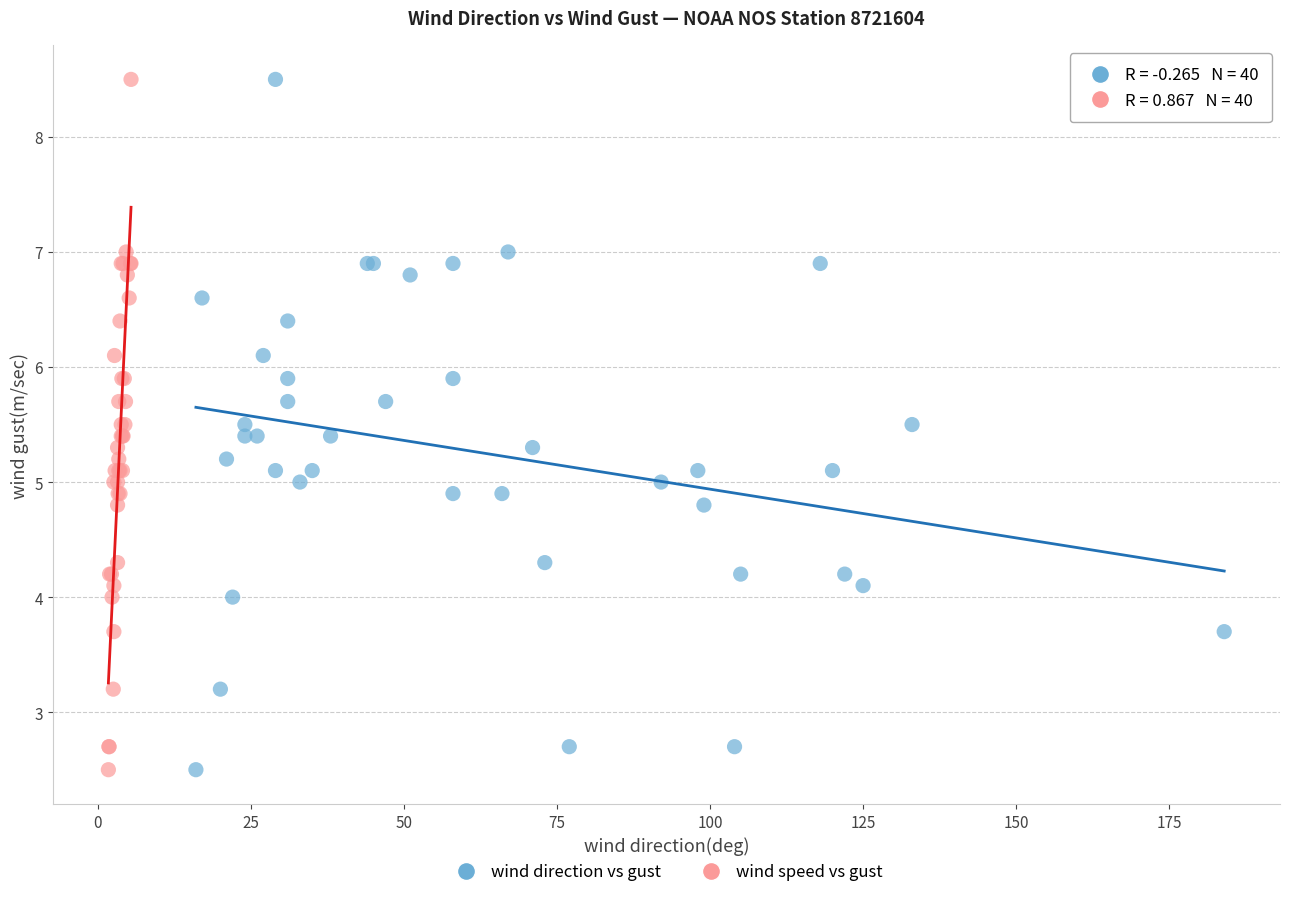

What are all the series names shown in the legend?

wind direction vs gust, wind speed vs gust